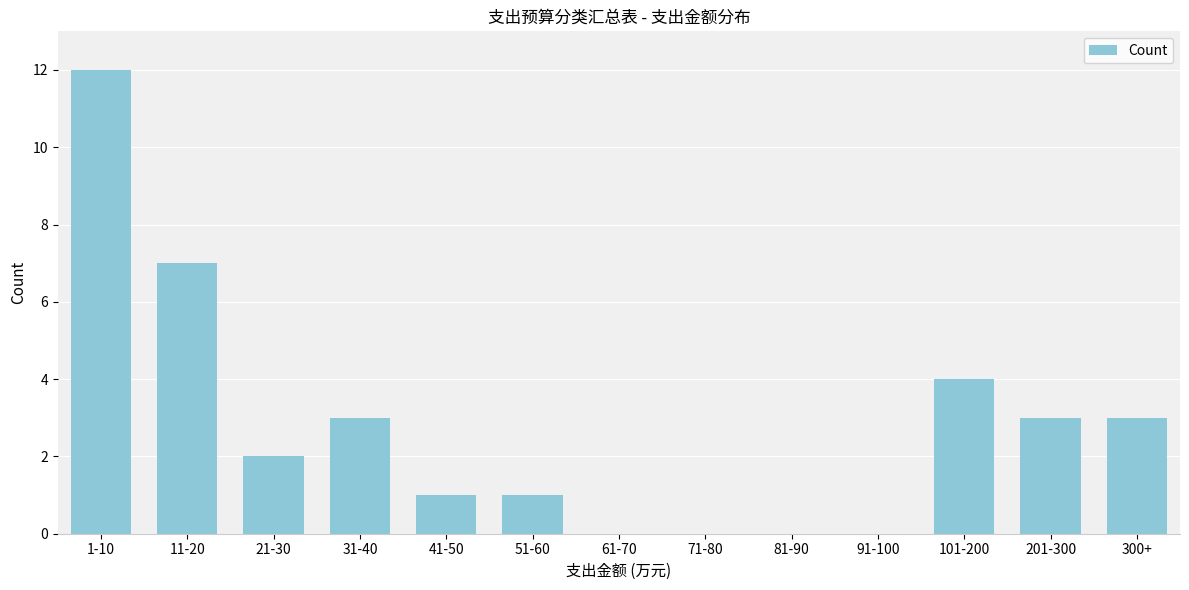

Reading left to right, extract all data points from this chart.

1-10=12	11-20=7	21-30=2	31-40=3	41-50=1	51-60=1	61-70=0	71-80=0	81-90=0	91-100=0	101-200=4	201-300=3	300+=3